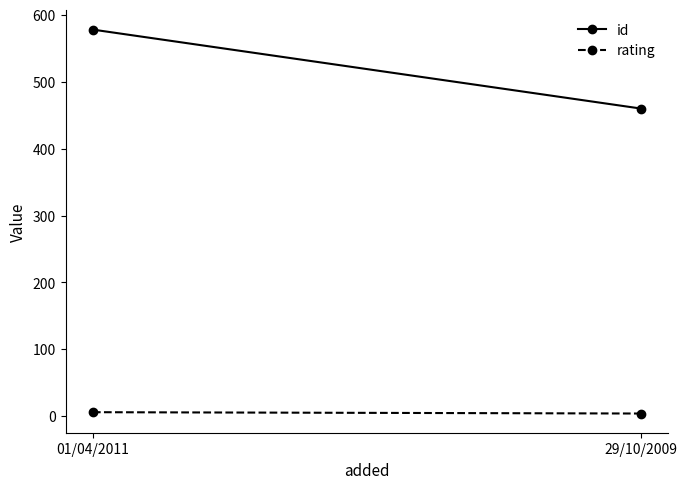

What is the label of the 1st point from the left?

01/04/2011